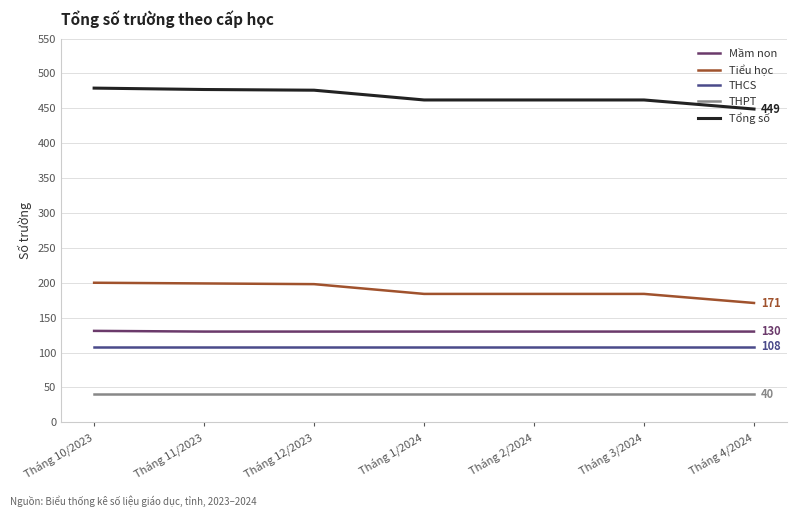

Is this an area chart (filled region under the line)?

No